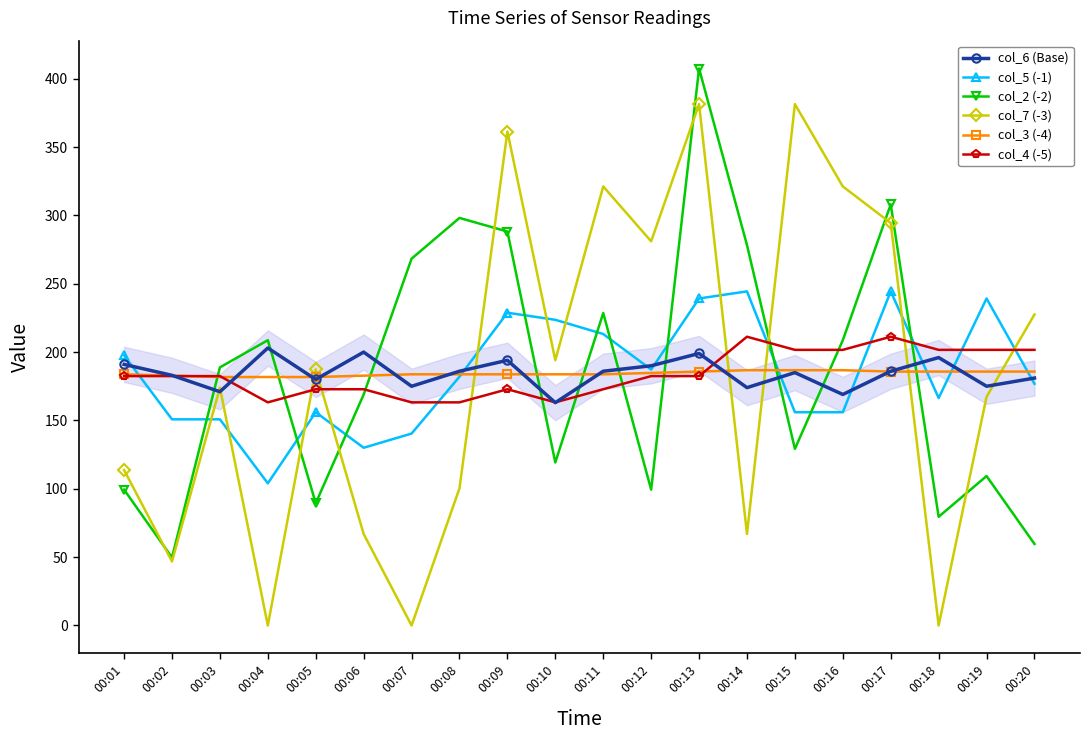

Where is col_7 (-3) nearest to the value 190?

00:05